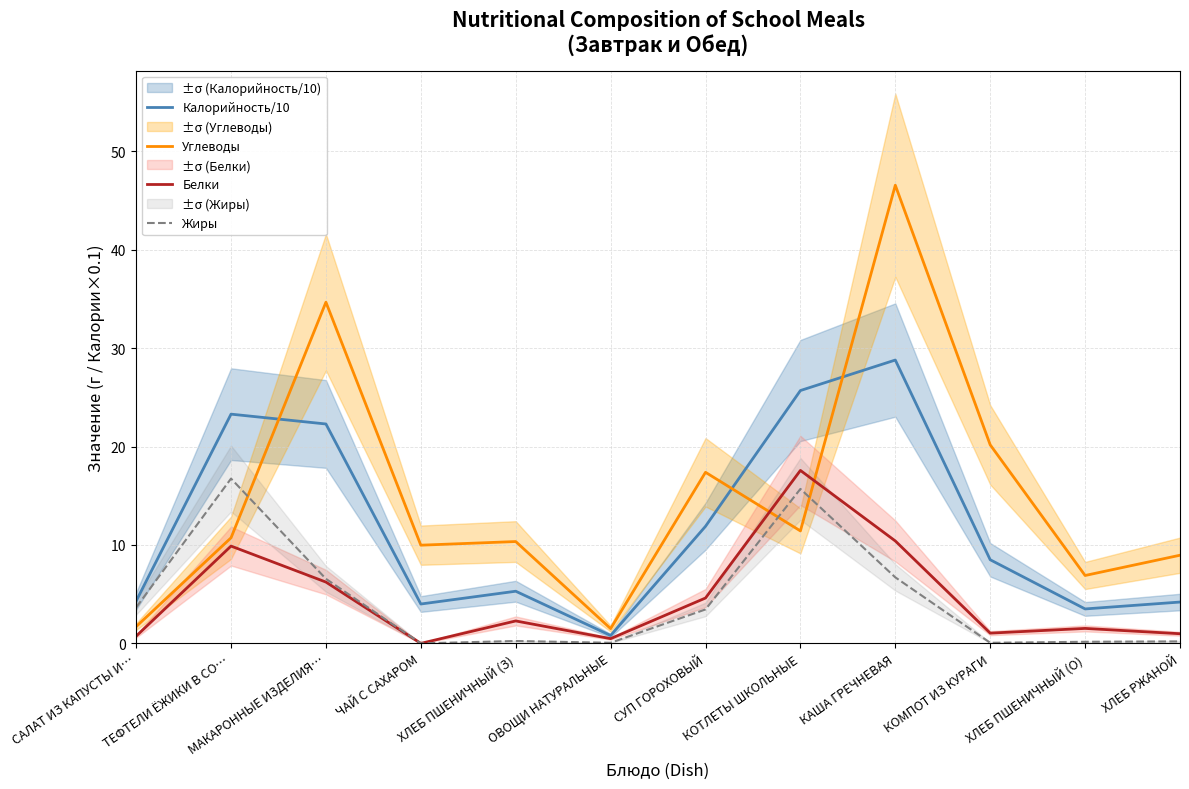

What is the difference between the Калорийность/10 values at КОМПОТ ИЗ КУРАГИ and КАША ГРЕЧНЕВАЯ?

20.3